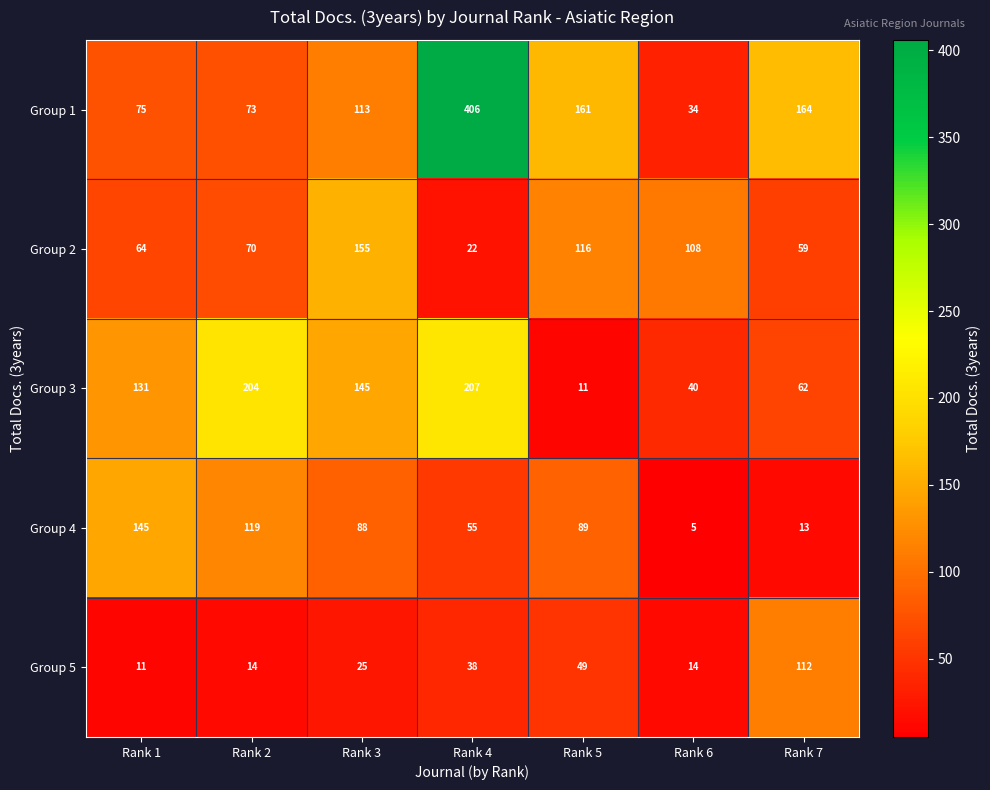

Which series has the largest range (max minus min)?

Group 1